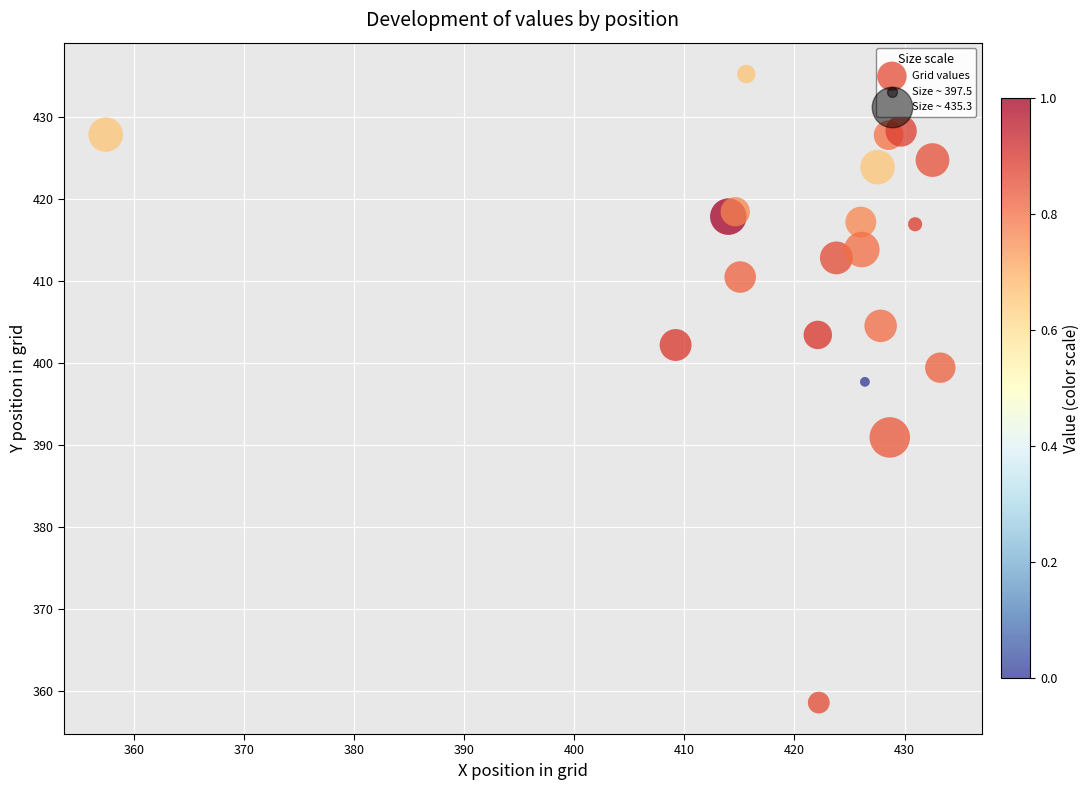

What Y value in the scatter plot is closest to 396?

397.7